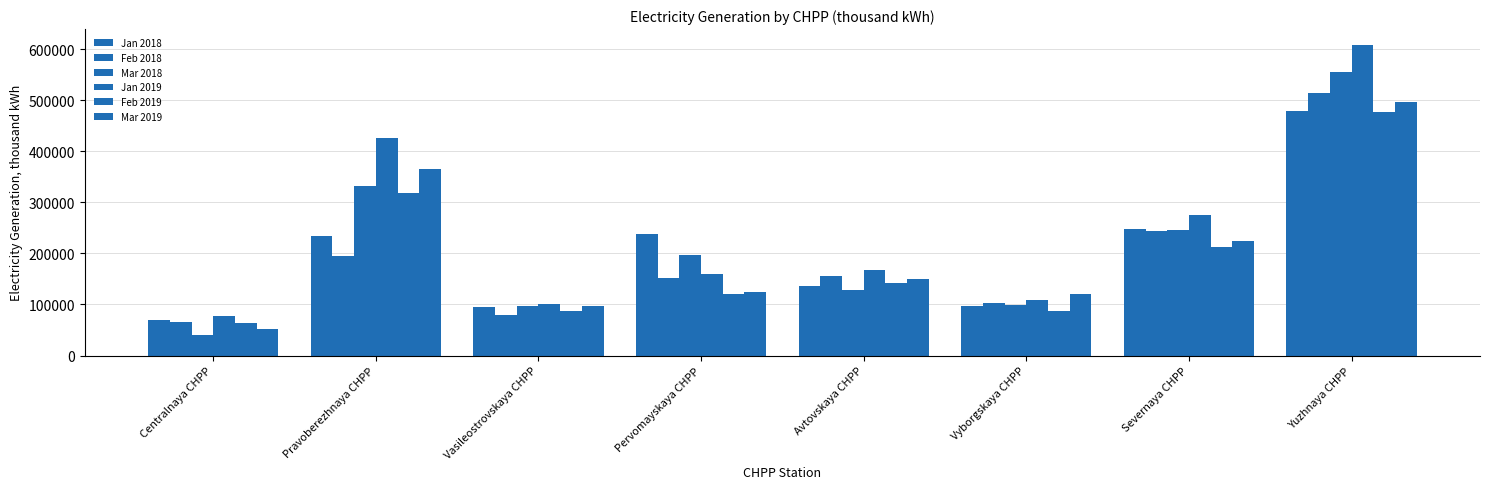

What value does the Mar 2018 series have at Pervomayskaya CHPP?

197369.5